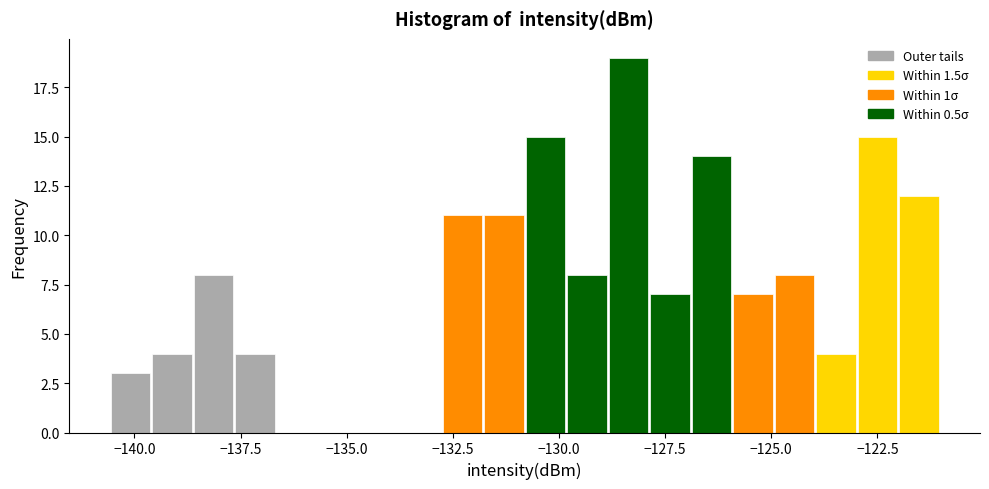

Read against the x-axis, roughly where is the centre of the tallest bar?

-128.5